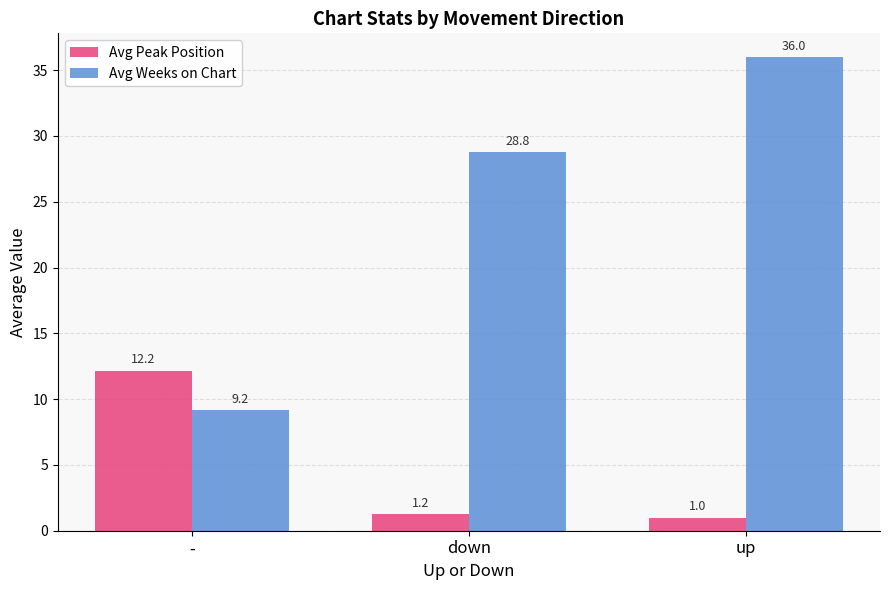

What is the value of the Avg Weeks on Chart bar at the 1st from the left?

9.2